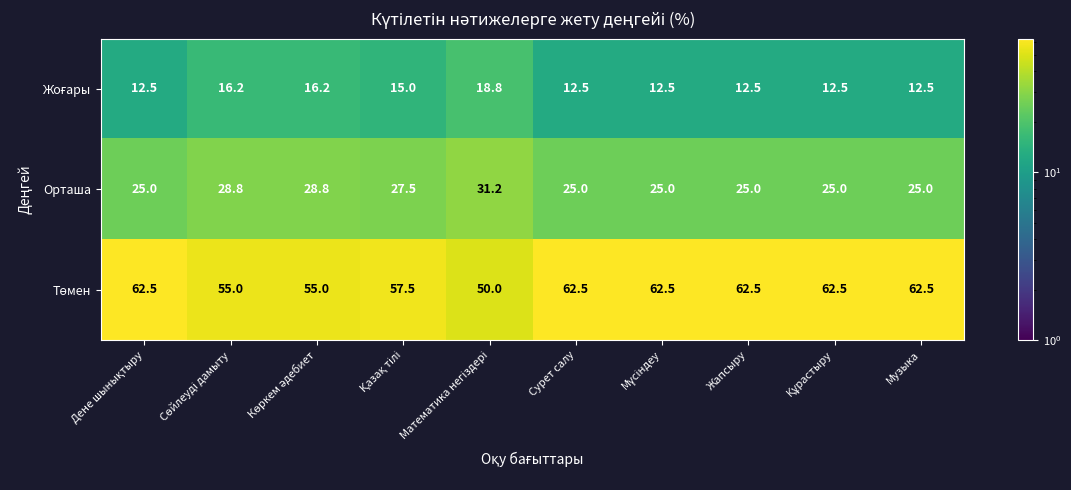

At how many categories does at least one series exceed 33?

10